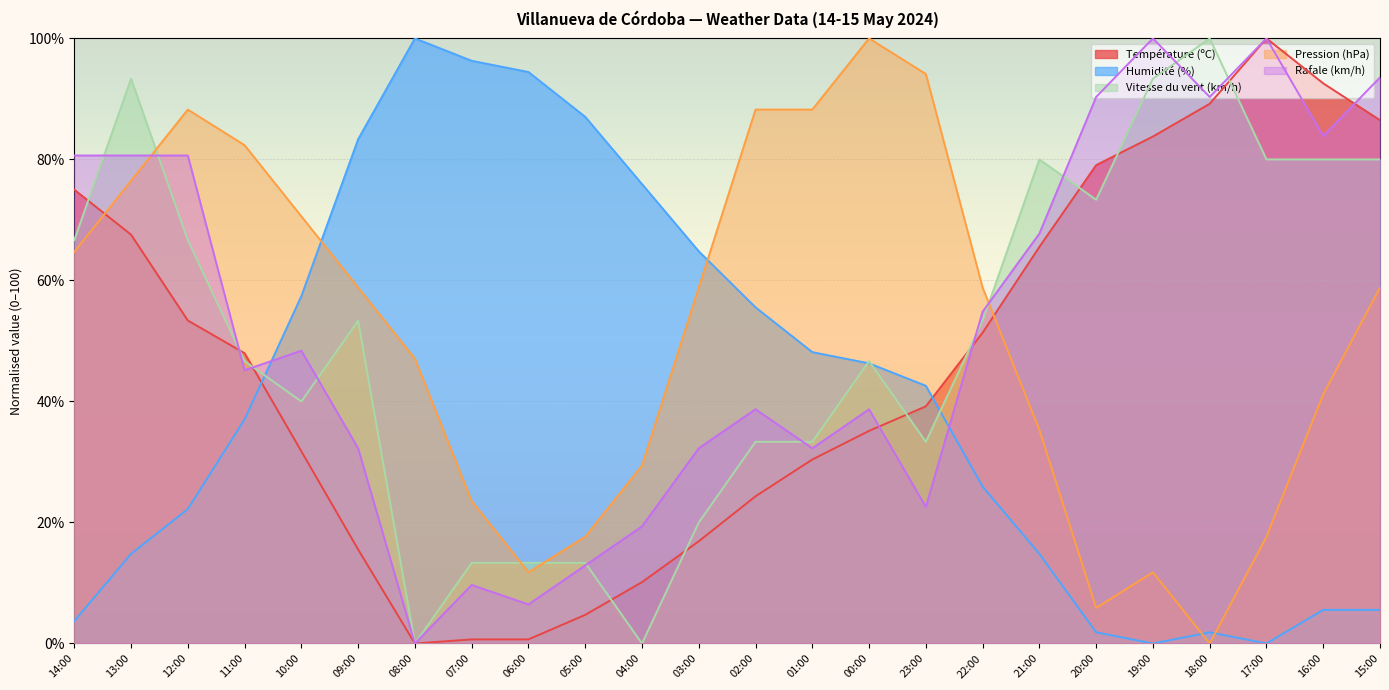

After their last crossing, which series has the higher values: Humidité (%) or Température (ºC)?

Température (ºC)